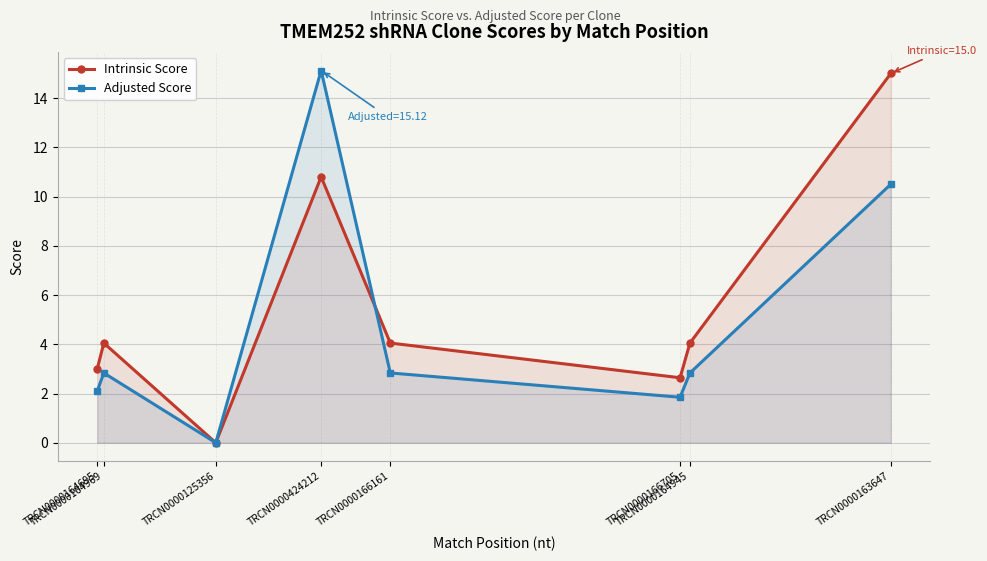

Which label corresponds to the largest value in the chart?

TRCN0000424212